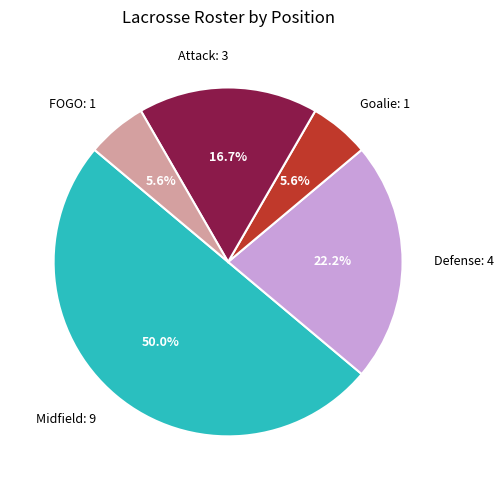

Which has a higher value, Midfield: 9 or FOGO: 1?

Midfield: 9